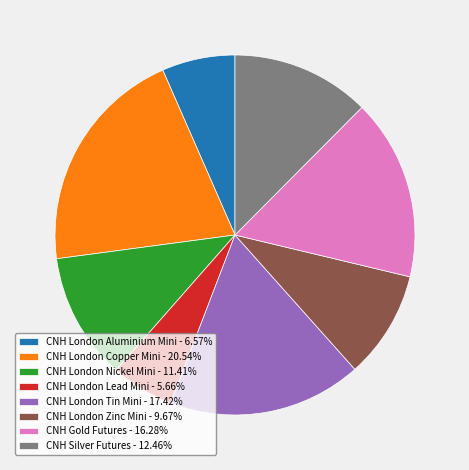

Is CNH London Aluminium Mini the majority of the pie?

No